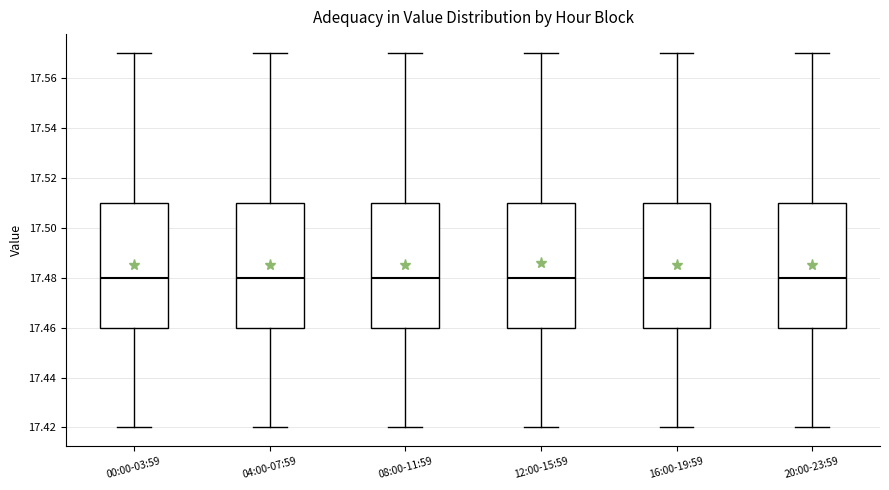

Reading left to right, transcribe this box plot: for each box, give where its median line is, the range the box spans, and where its two whiskers end, as read against the y-axis. The values are not printed on the chart, so give them approximately, as read against the axis.

00:00-03:59: median 17.48, box 17.46 to 17.51, whiskers 17.42 to 17.57
04:00-07:59: median 17.48, box 17.46 to 17.51, whiskers 17.42 to 17.57
08:00-11:59: median 17.48, box 17.46 to 17.51, whiskers 17.42 to 17.57
12:00-15:59: median 17.48, box 17.46 to 17.51, whiskers 17.42 to 17.57
16:00-19:59: median 17.48, box 17.46 to 17.51, whiskers 17.42 to 17.57
20:00-23:59: median 17.48, box 17.46 to 17.51, whiskers 17.42 to 17.57